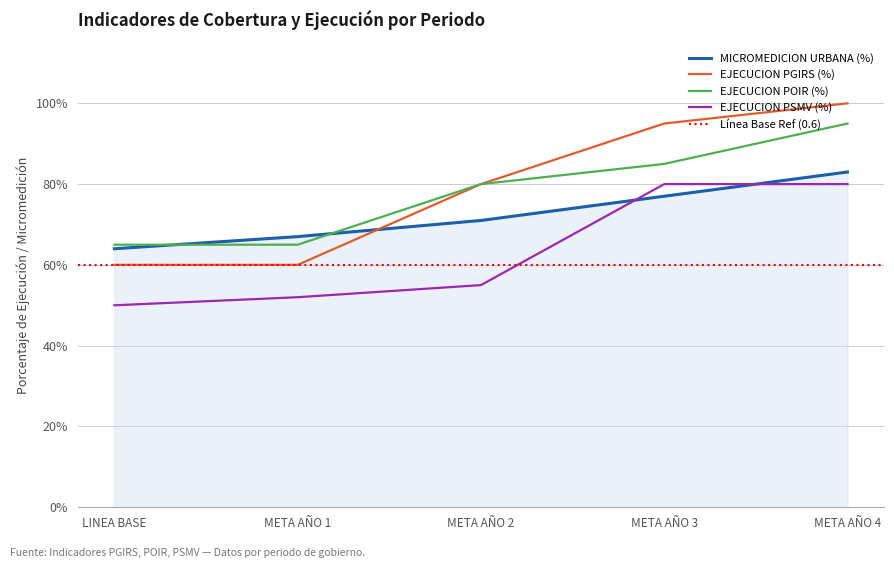

Between META AÑO 2 and META AÑO 3, which series saw the biggest shift?

TONELADAS URBANAS